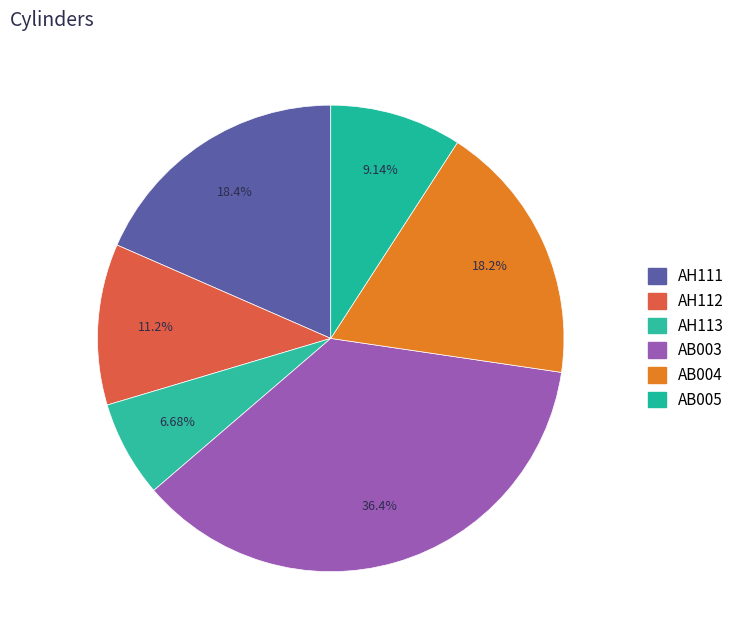

What is the smallest slice in the pie chart?

AH113